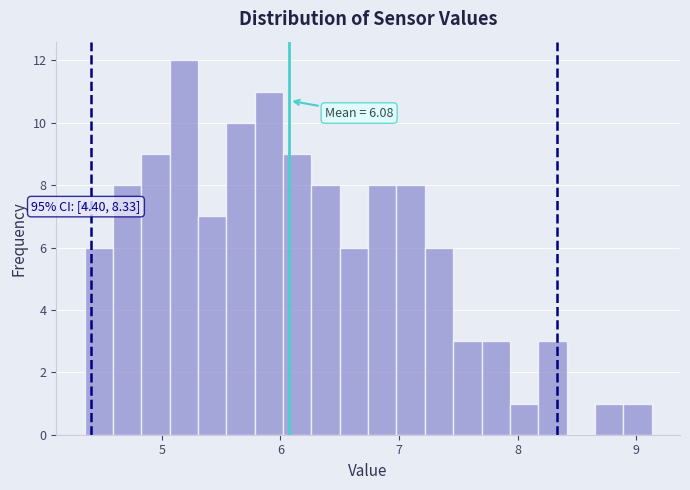

Around what value on the x-axis is the tallest bar? Give the approximate position of its centre, as read against the axis.

5.2